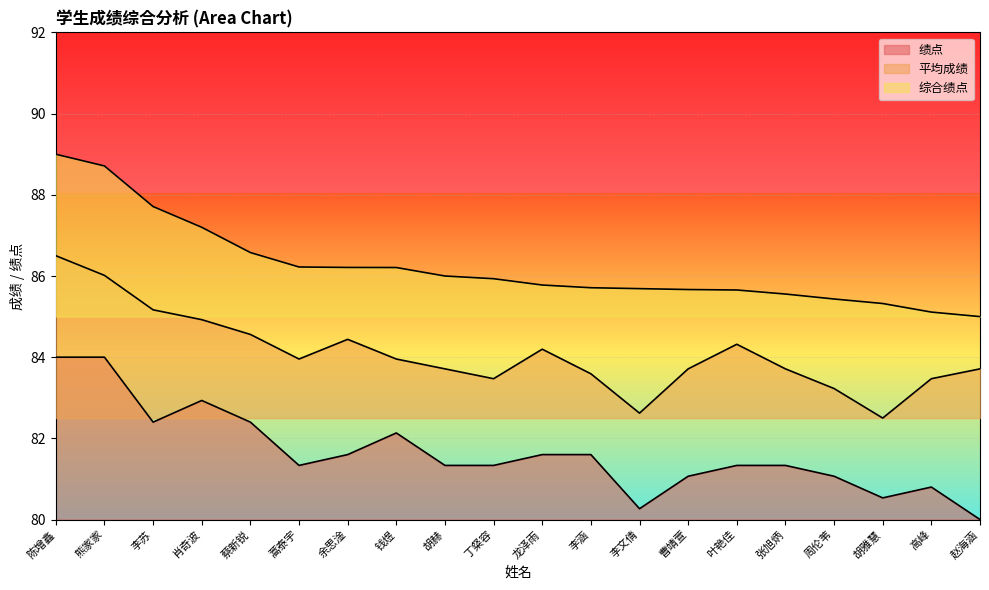

True or false: 综合绩点 and 绩点 cross at least once.

False